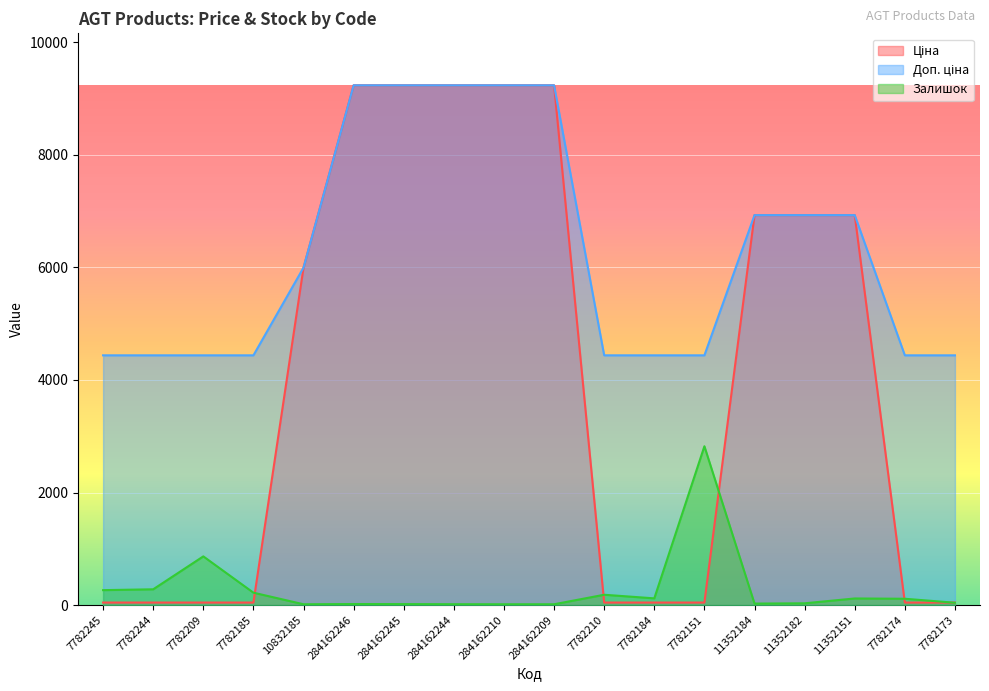

What is the label of the 2nd point from the left?

7782244